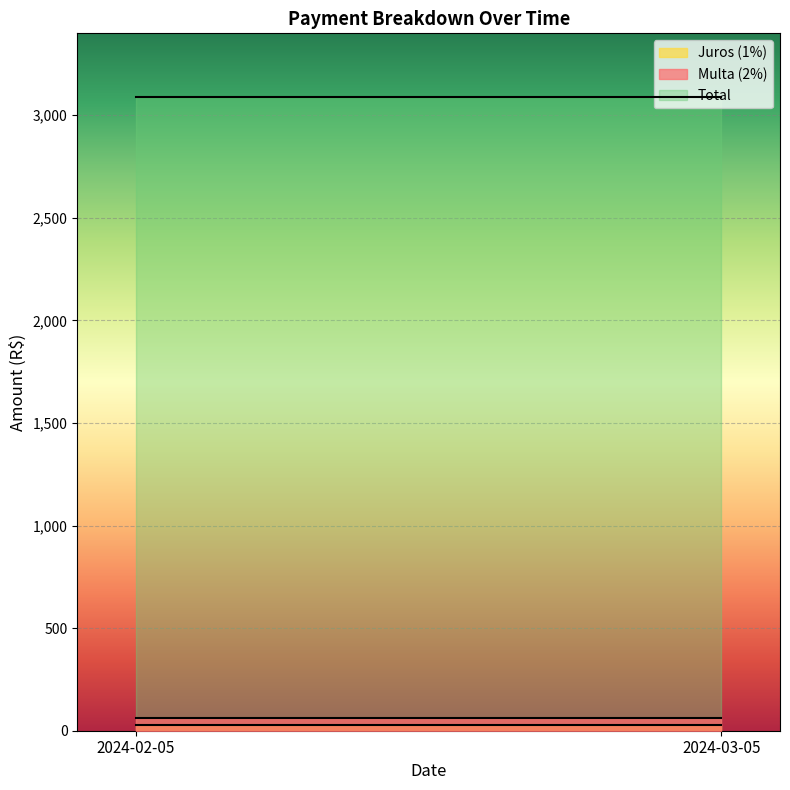

At 2024-02-05, list the series in order from largest to smallest.

Total, Multa (2%), Juros (1%)